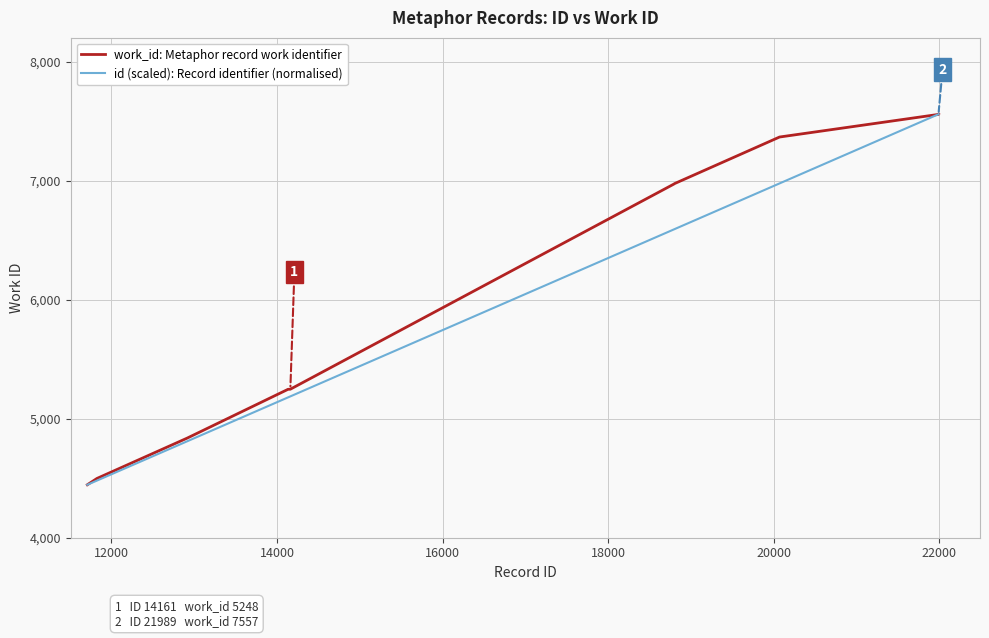

What is the minimum value shown in the chart?

4445.0